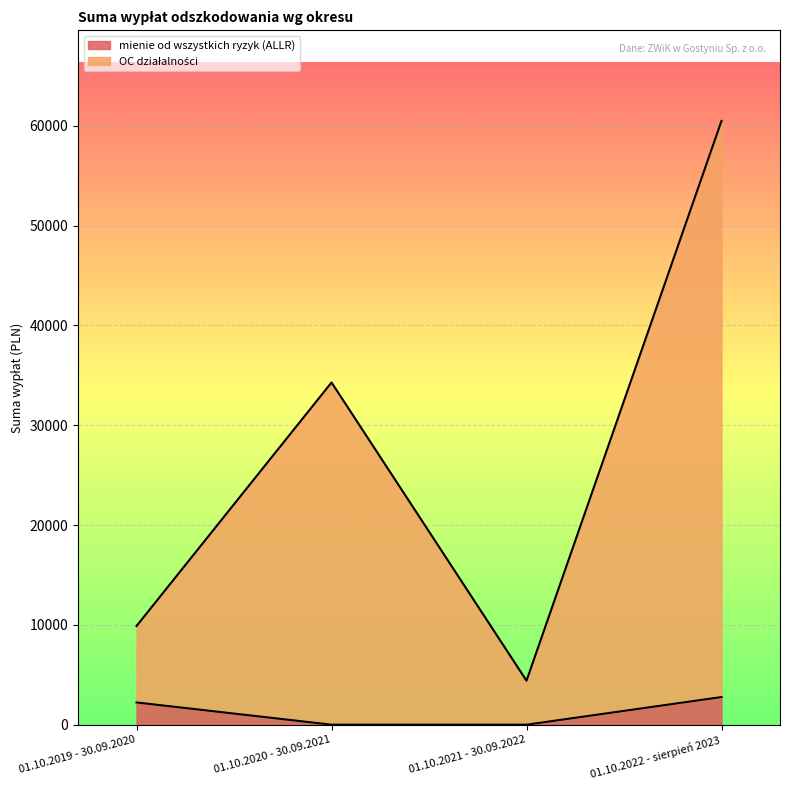

How many series are shown in this chart?

2